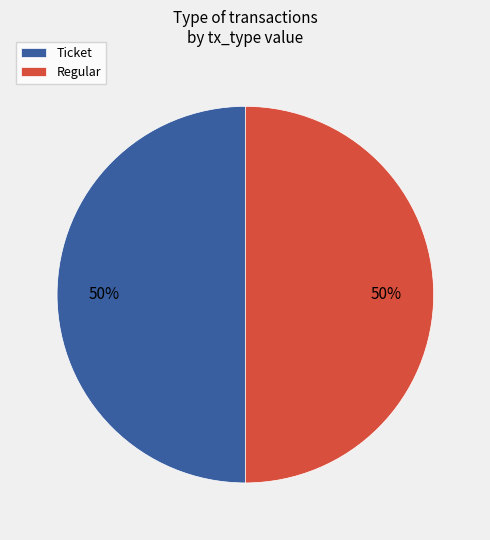

Combined, do Ticket and Regular account for over 50%?

Yes